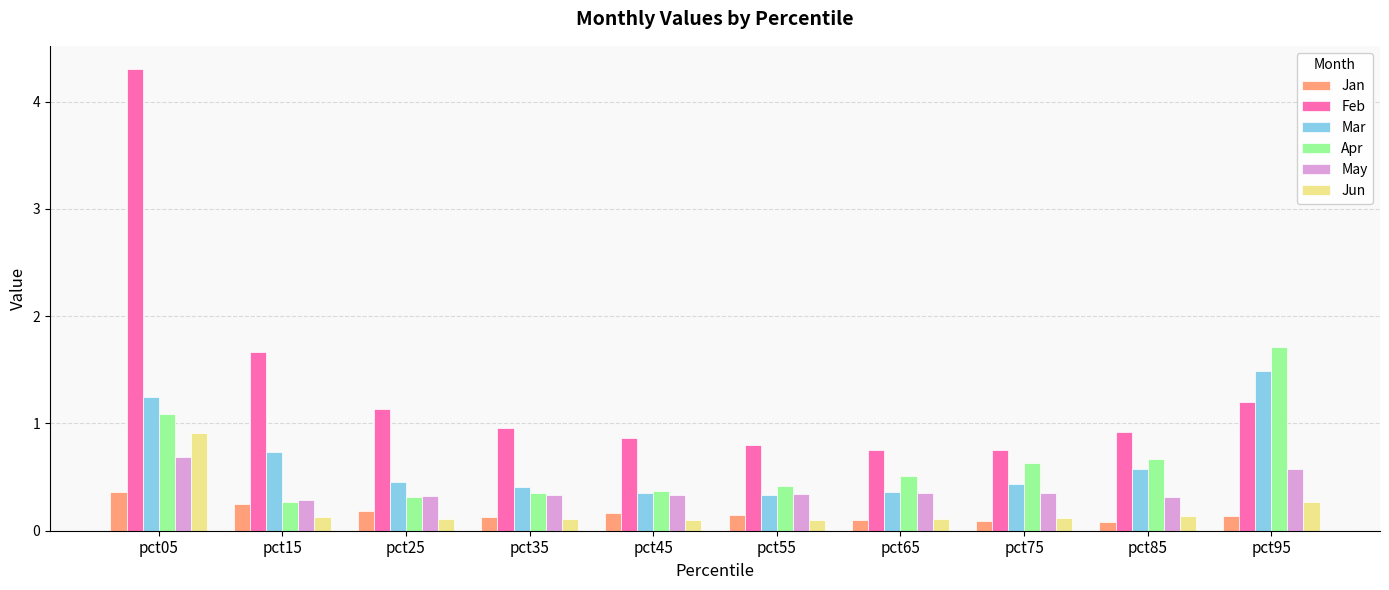

How many data points does each series have?

10